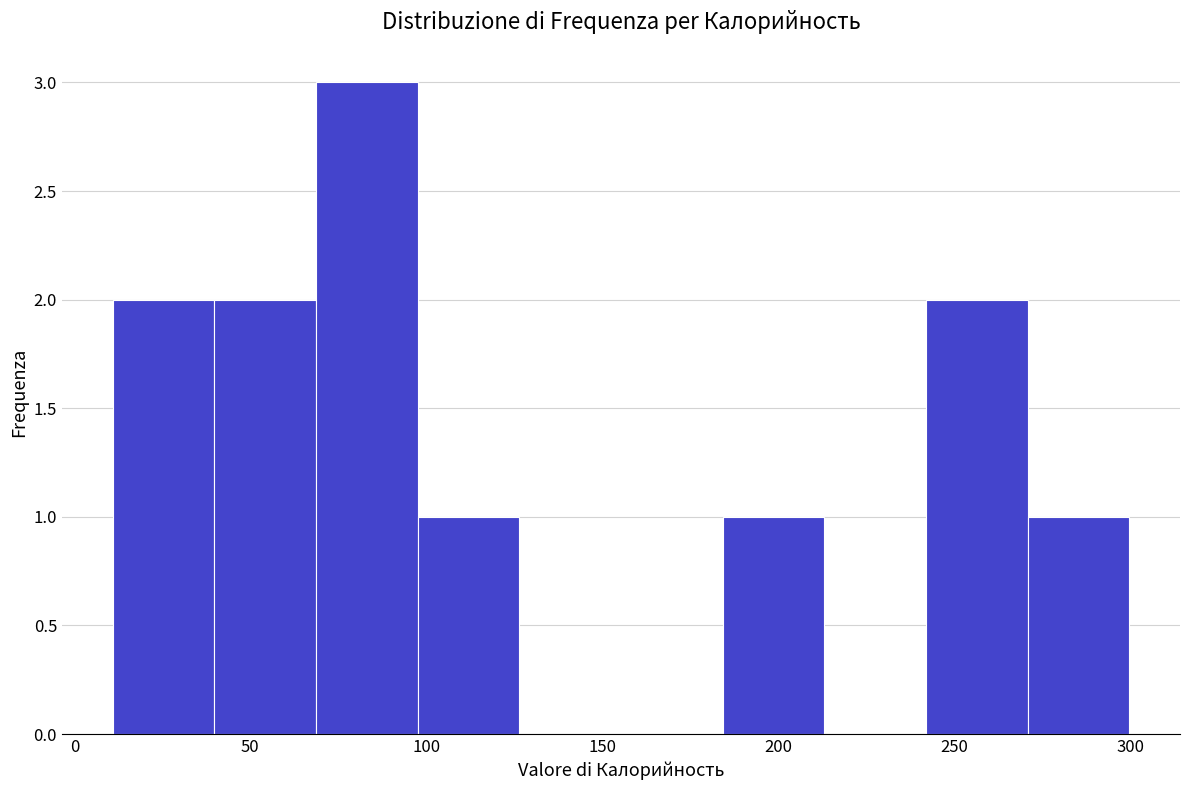

Reading left to right, list every bar in this chart as the range it spans on the x-axis followed by its height. Neither the bar edges nor the heights are printed on the chart, so give them approximately, as read against the axes.

10 to 40: 2
40 to 70: 2
70 to 100: 3
100 to 125: 1
125 to 155: 0
155 to 185: 0
185 to 215: 1
215 to 240: 0
240 to 270: 2
270 to 300: 1